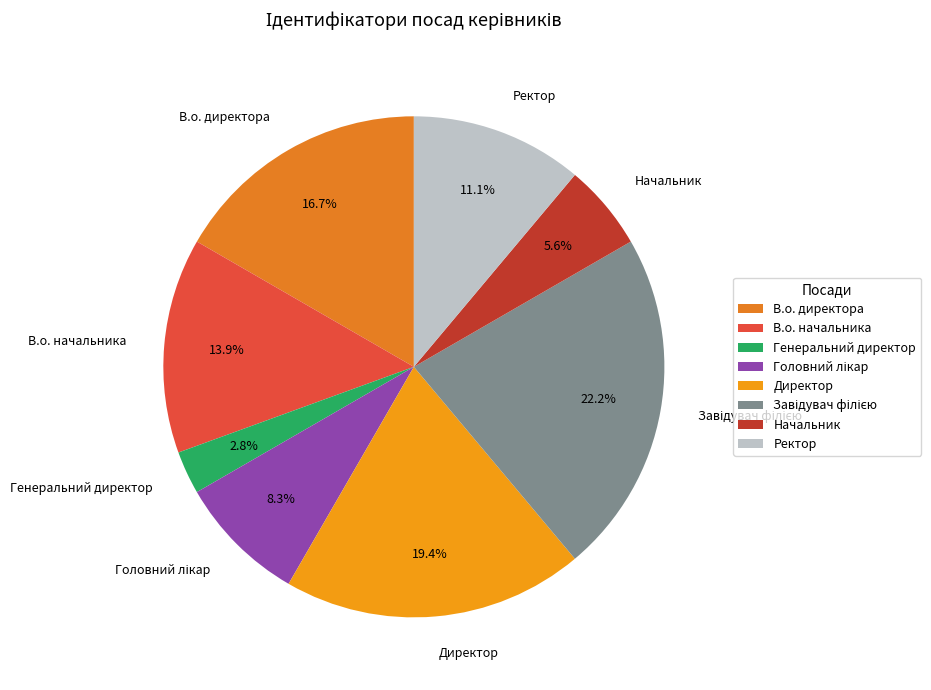

What is the ratio of the value at Ректор to the value at Генеральний директор?

4.0